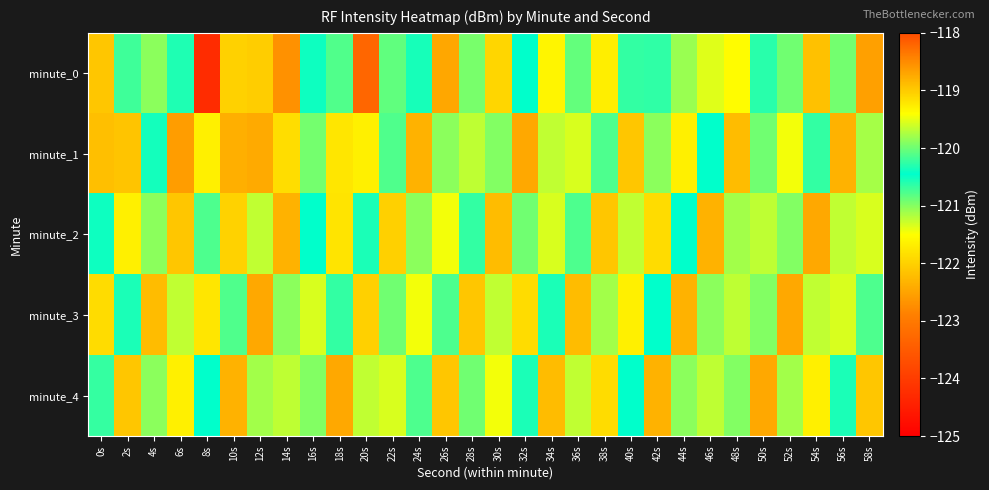

Reading right to left, transcribe all the data shown in this chart.

minute_0: 58s=-118.7	56s=-120.0	54s=-122.2	52s=-120.0	50s=-120.6	48s=-119.4	46s=-121.4	44s=-121.1	42s=-120.6	40s=-120.7	38s=-121.7	36s=-120.1	34s=-121.6	32s=-120.5	30s=-121.9	28s=-120.9	26s=-122.5	24s=-120.4	22s=-120.8	20s=-118.2	18s=-120.8	16s=-120.5	14s=-122.7	12s=-122.0	10s=-122.0	8s=-124.3	6s=-120.6	4s=-119.9	2s=-120.2	0s=-119.0
minute_1: 58s=-119.8	56s=-122.3	54s=-120.7	52s=-121.5	50s=-120.0	48s=-122.2	46s=-120.5	44s=-121.7	42s=-119.9	40s=-122.1	38s=-120.8	36s=-121.3	34s=-119.7	32s=-122.5	30s=-121.0	28s=-121.2	26s=-119.9	24s=-122.3	22s=-120.1	20s=-121.7	18s=-121.8	16s=-120.9	14s=-121.9	12s=-118.7	10s=-122.4	8s=-121.7	6s=-122.6	4s=-120.4	2s=-122.1	0s=-122.2
minute_2: 58s=-121.3	56s=-119.7	54s=-122.5	52s=-121.0	50s=-121.2	48s=-119.8	46s=-122.3	44s=-120.5	42s=-121.9	40s=-119.7	38s=-122.1	36s=-120.8	34s=-121.3	32s=-120.0	30s=-122.2	28s=-120.7	26s=-121.5	24s=-119.9	22s=-122.0	20s=-120.3	18s=-121.8	16s=-120.5	14s=-122.3	12s=-119.7	10s=-122.0	8s=-120.8	6s=-122.1	4s=-119.9	2s=-121.7	0s=-120.5
minute_3: 58s=-120.8	56s=-121.3	54s=-119.7	52s=-122.5	50s=-121.0	48s=-121.2	46s=-119.9	44s=-122.3	42s=-120.5	40s=-121.7	38s=-119.8	36s=-122.2	34s=-120.3	32s=-121.9	30s=-119.7	28s=-122.1	26s=-120.8	24s=-121.5	22s=-120.0	20s=-122.0	18s=-120.7	16s=-121.3	14s=-119.9	12s=-122.5	10s=-120.1	8s=-121.8	6s=-119.7	4s=-122.2	2s=-120.3	0s=-121.9
minute_4: 58s=-122.1	56s=-120.3	54s=-121.7	52s=-119.8	50s=-122.5	48s=-121.0	46s=-121.2	44s=-119.9	42s=-122.3	40s=-120.5	38s=-121.9	36s=-119.7	34s=-122.2	32s=-120.3	30s=-121.5	28s=-120.0	26s=-122.1	24s=-120.8	22s=-121.3	20s=-119.7	18s=-122.5	16s=-121.0	14s=-121.2	12s=-119.8	10s=-122.3	8s=-120.5	6s=-121.7	4s=-119.9	2s=-122.1	0s=-120.2